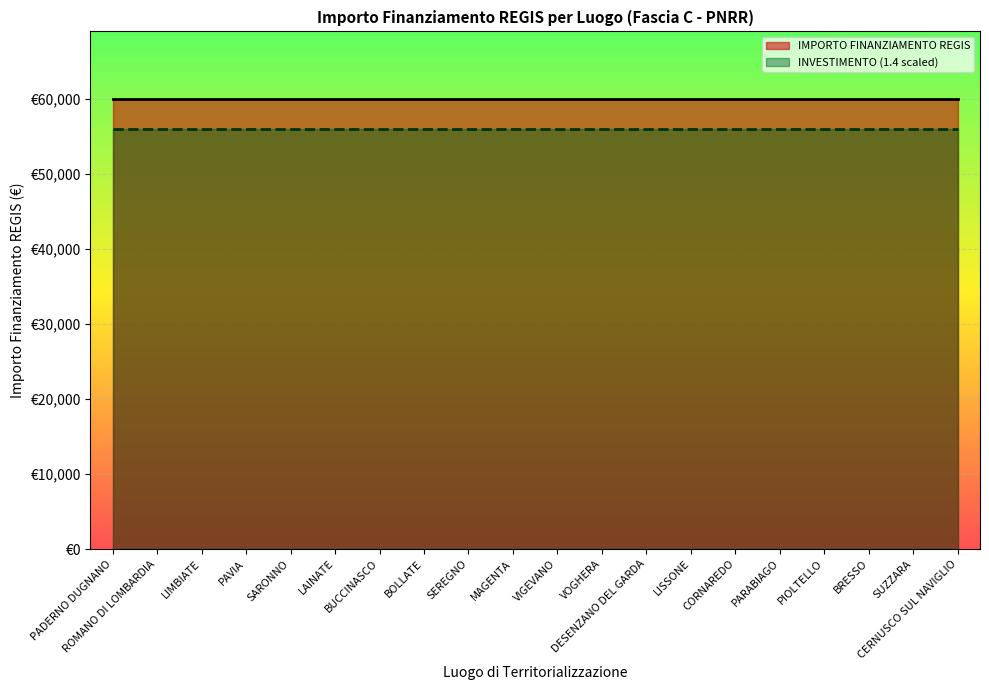

What is the minimum value for IMPORTO FINANZIAMENTO REGIS?

59966